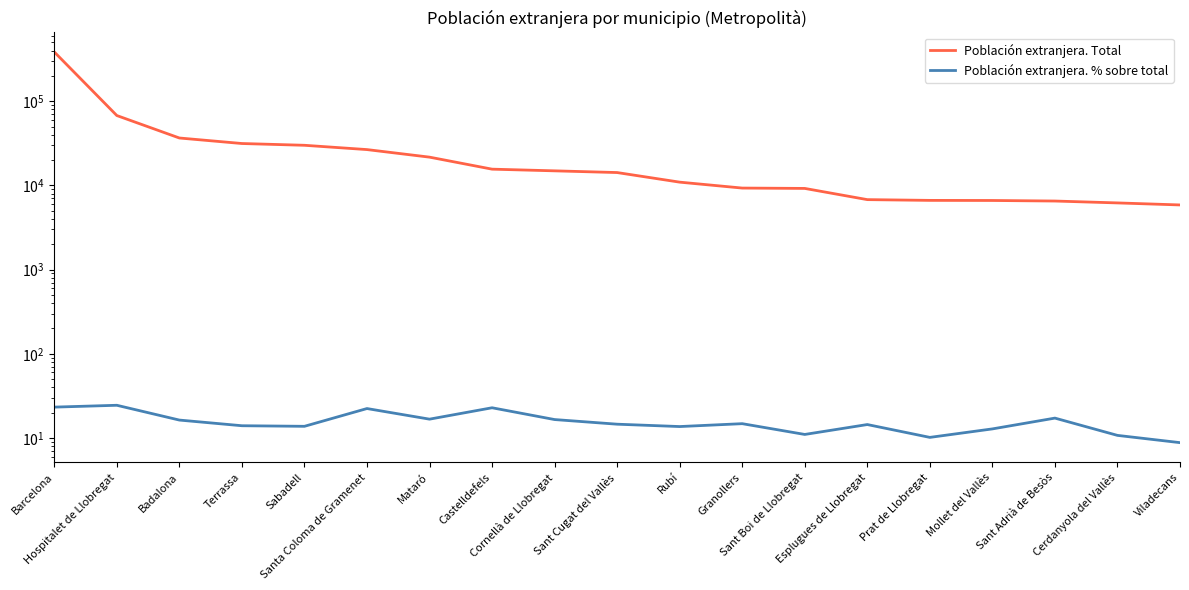

What are all the series names shown in the legend?

Población extranjera. Total, Población extranjera. % sobre total